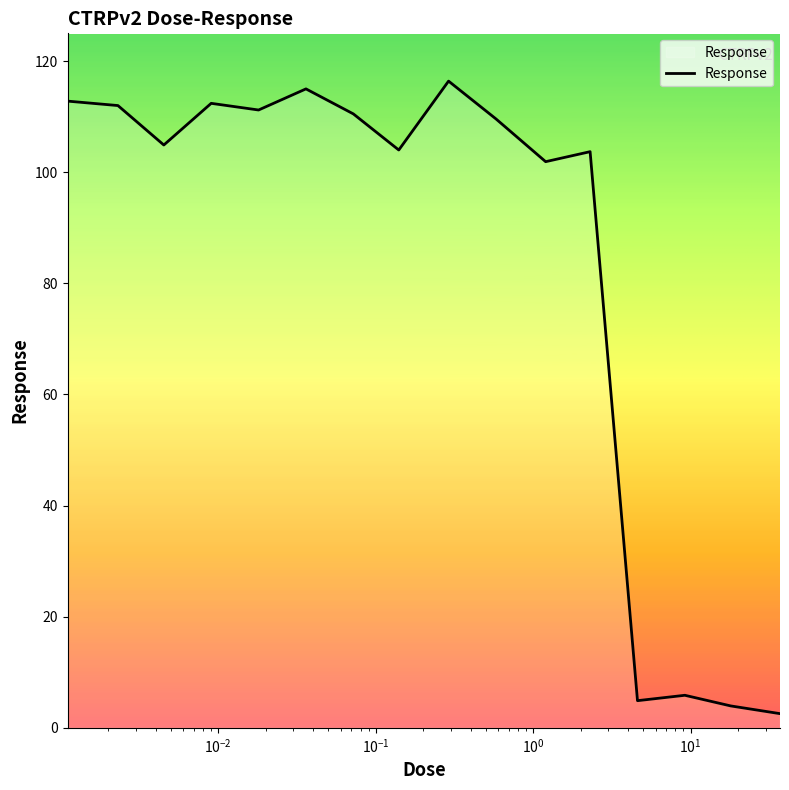

How many values are below 109?

8